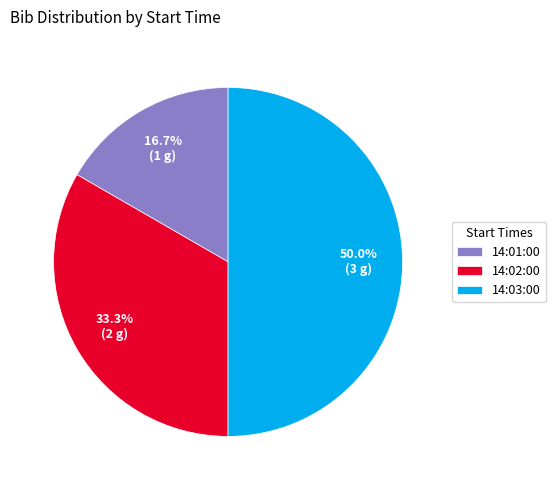

True or false: 14:03:00 accounts for 60% of the total.

False